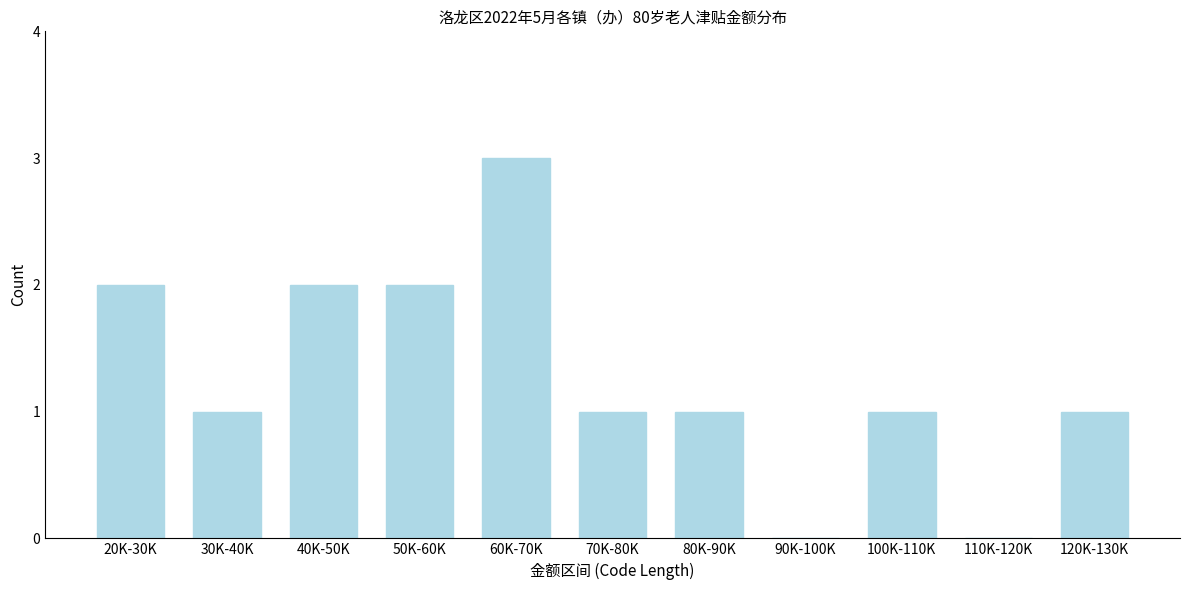

Reading left to right, transcribe all the data shown in this chart.

20K-30K=2	30K-40K=1	40K-50K=2	50K-60K=2	60K-70K=3	70K-80K=1	80K-90K=1	90K-100K=0	100K-110K=1	110K-120K=0	120K-130K=1